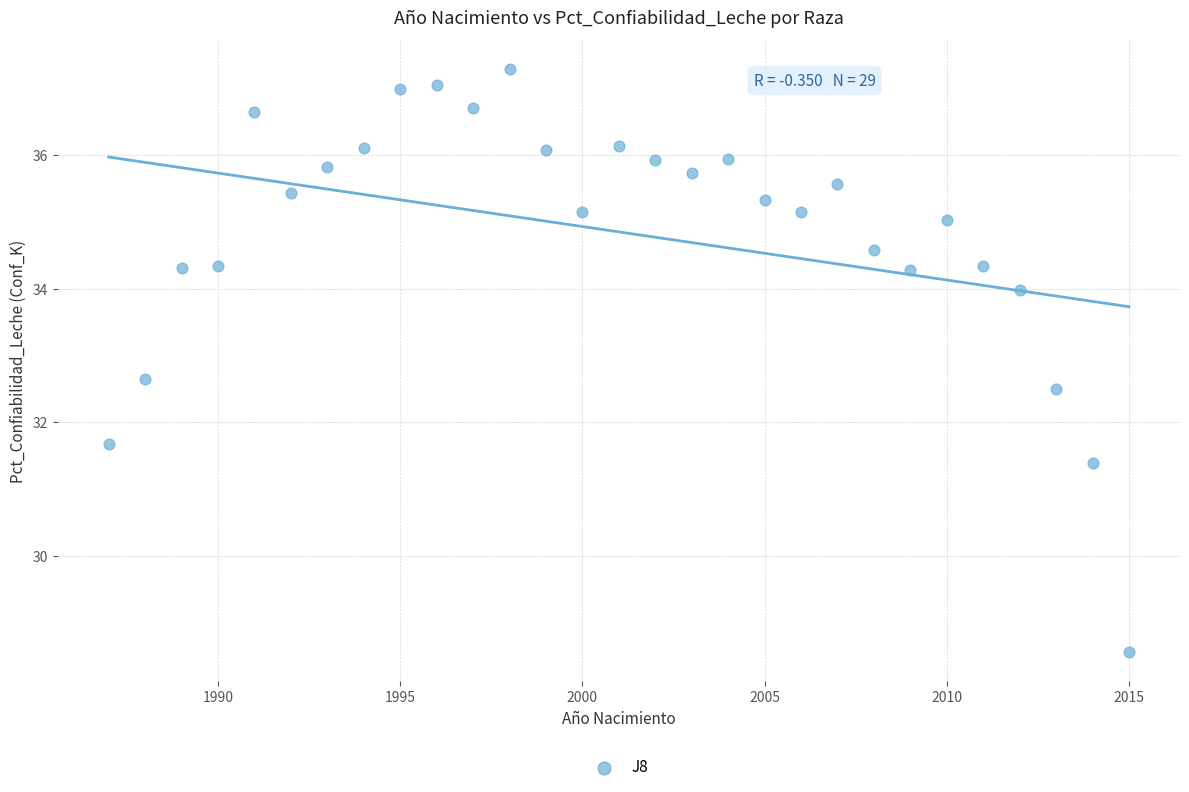

What is the range of X values (max minus min)?

28.0